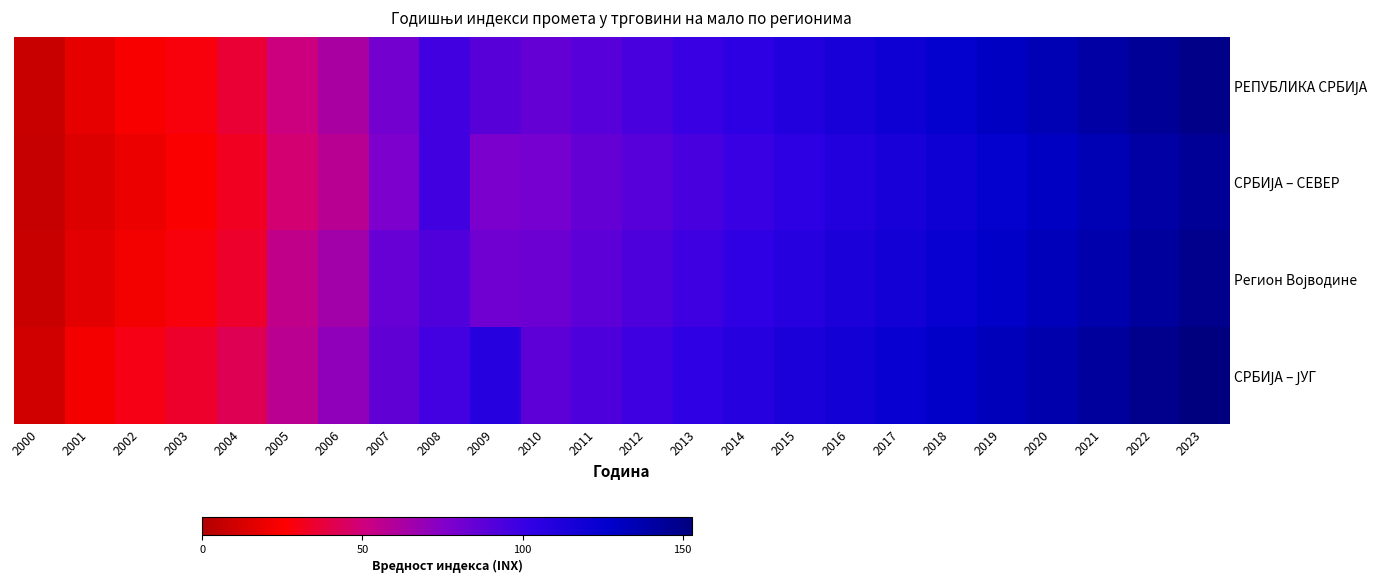

Which series has the widest spread of values?

СРБИЈА – ЈУГ